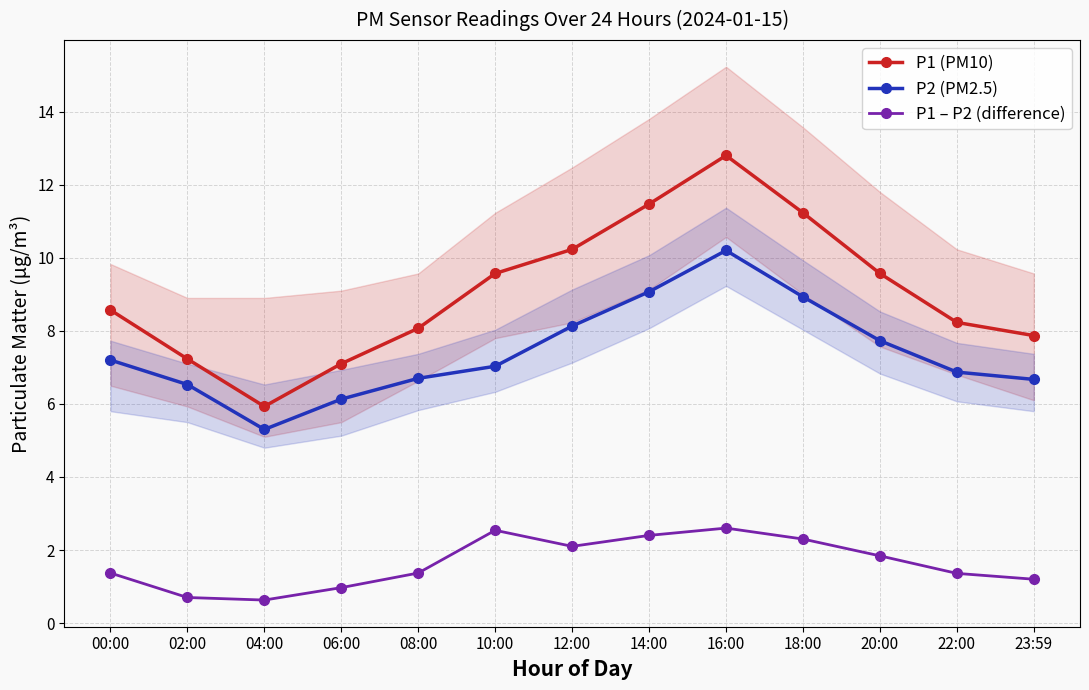

At which category does P2 (PM2.5) reach its first local valley?

04:00